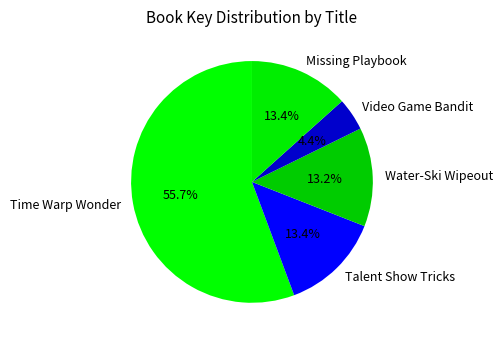

True or false: Talent Show Tricks accounts for 13% of the total.

True